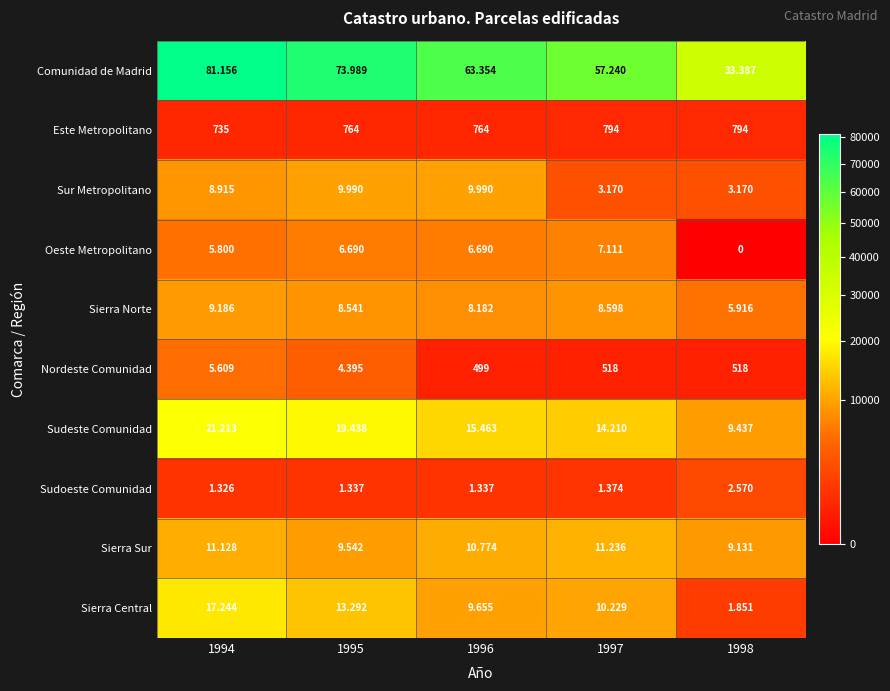

What is the maximum value shown in the chart?

81156